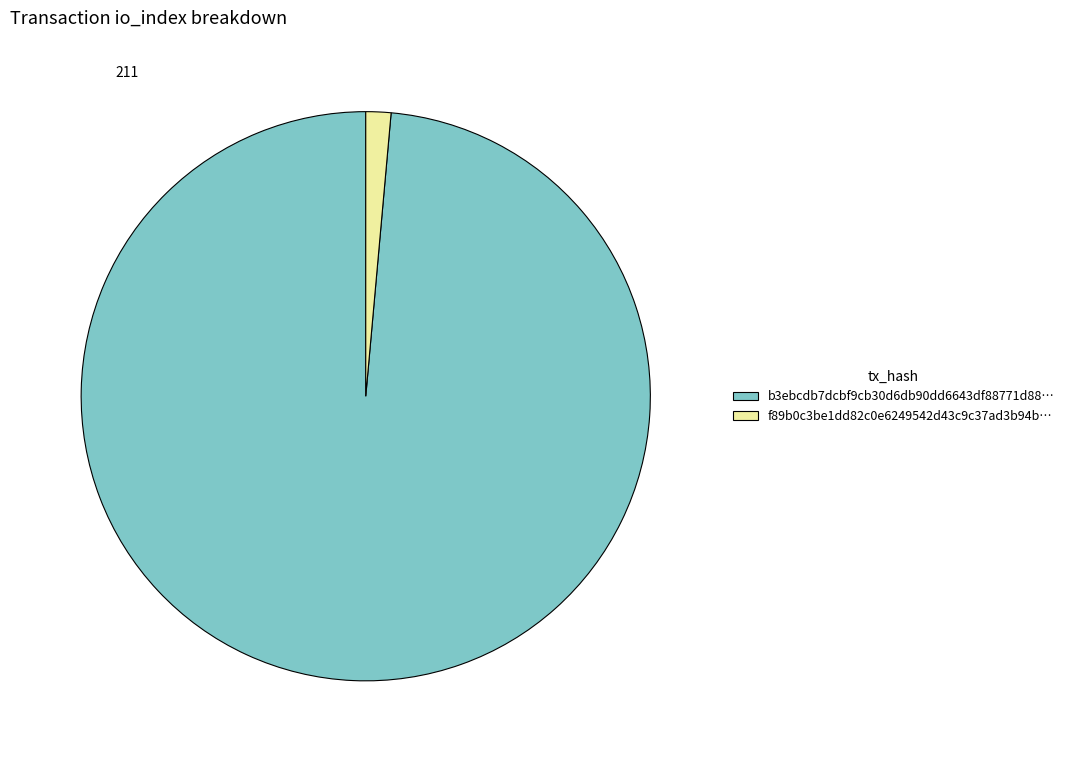

Combined, do f89b0c3be1dd82c0e6249542d43c9c37ad3b94b… and b3ebcdb7dcbf9cb30d6db90dd6643df88771d88… account for over 50%?

Yes